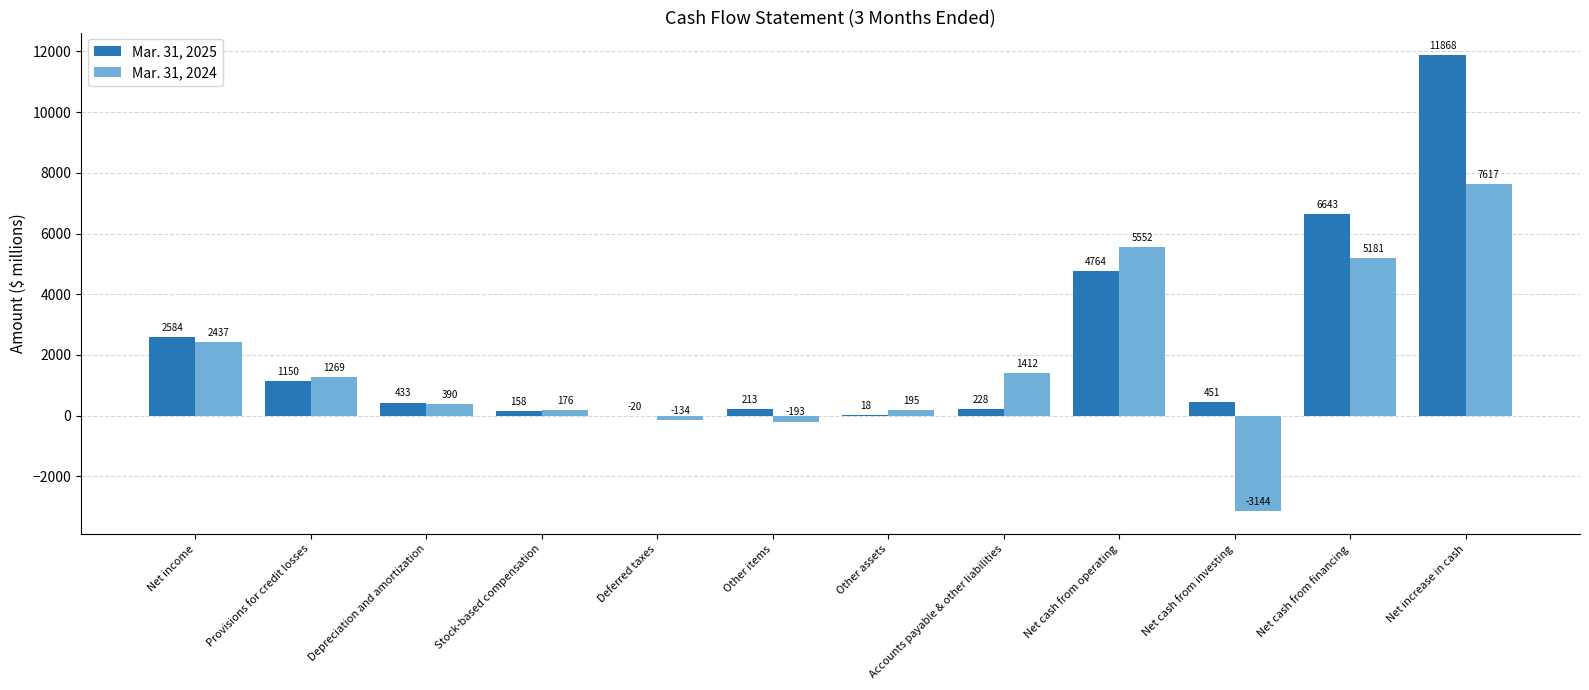

What is the sum of all Mar. 31, 2025 values?

28490